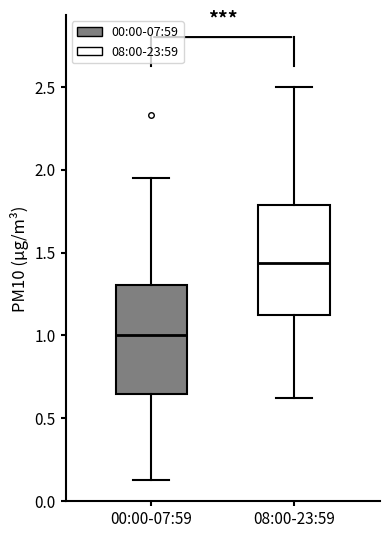

Where does the upper whisker of the box for 08:00-23:59 end on the y-axis? The values are not printed on the chart, so give them approximately, as read against the axis.

2.50